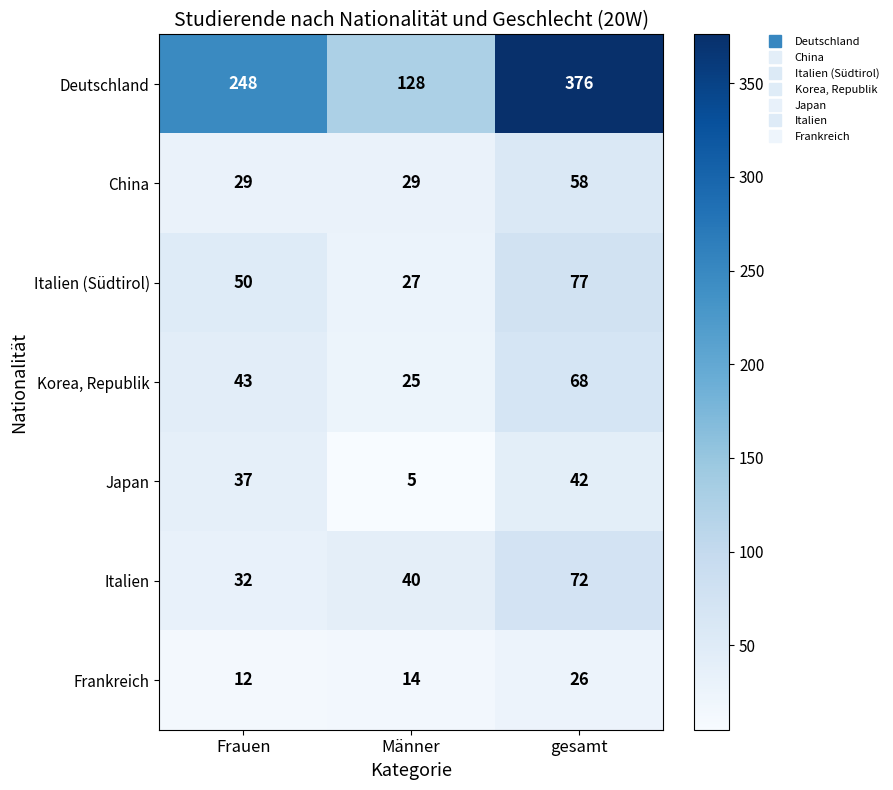

How many values in the China series exceed 29?

1